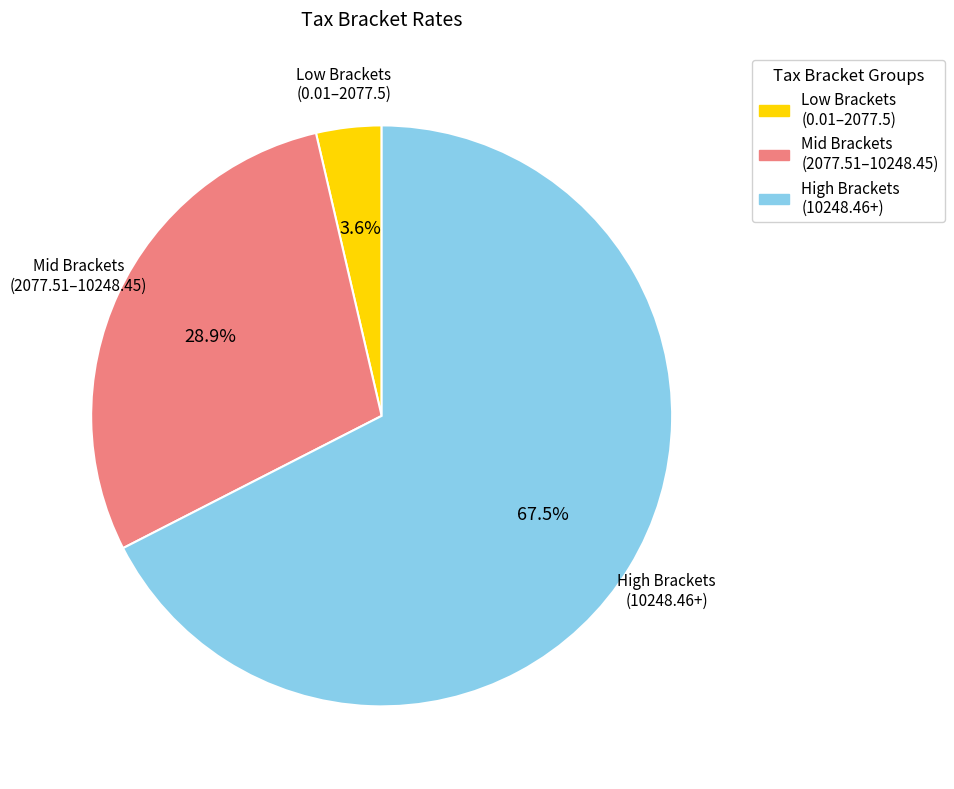

Does any single category account for the majority?

Yes